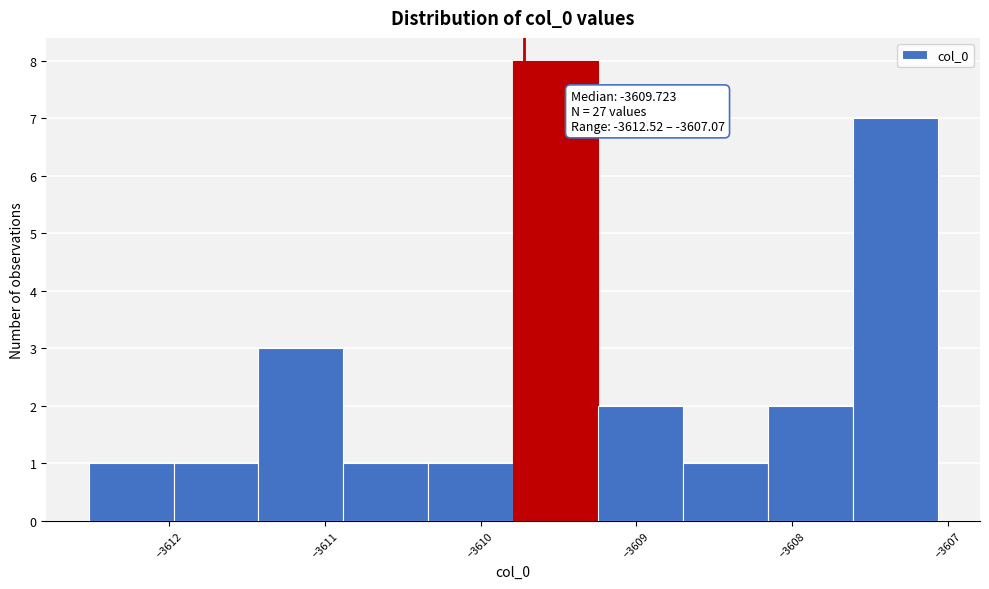

Which range on the x-axis has the tallest bar?

-3609.8 to -3609.2